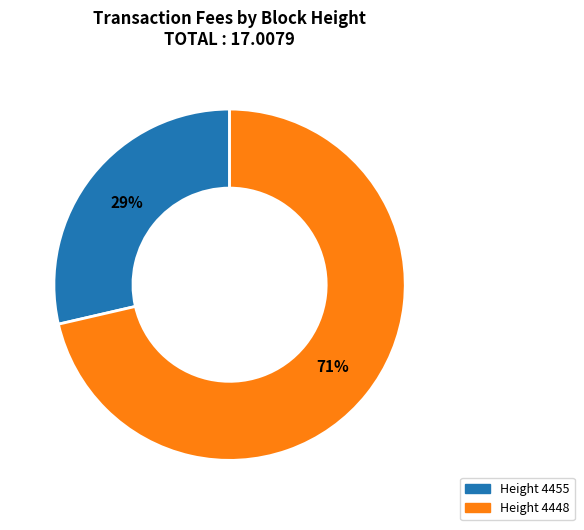

To the nearest percent, what is the average slice percentage?

50%